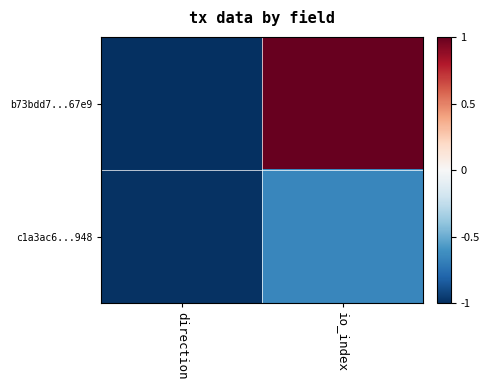

Rank the series by their maximum value, from highest to lowest.

b73bdd7...67e9, c1a3ac6...948